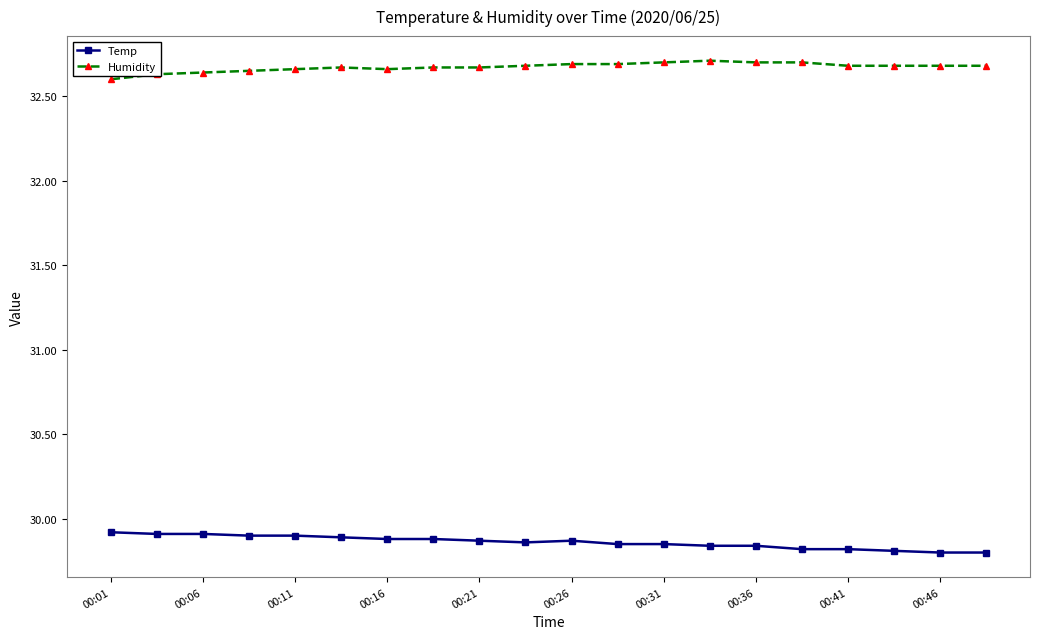

True or false: Humidity and Temp cross at least once.

False